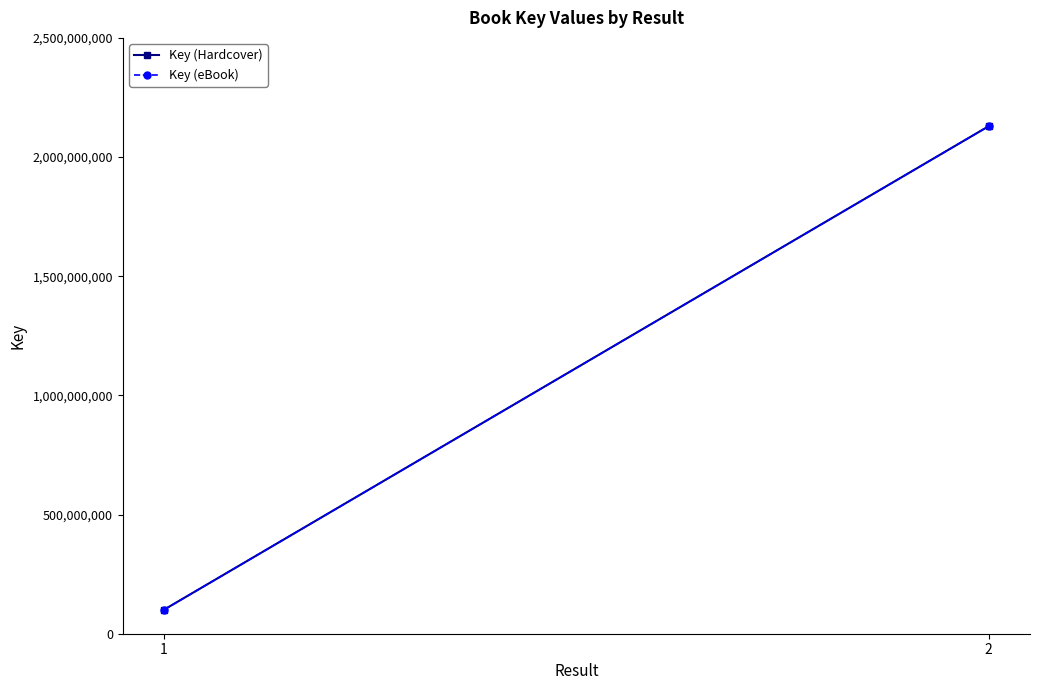

At which category does the chart reach its peak across all series?

2